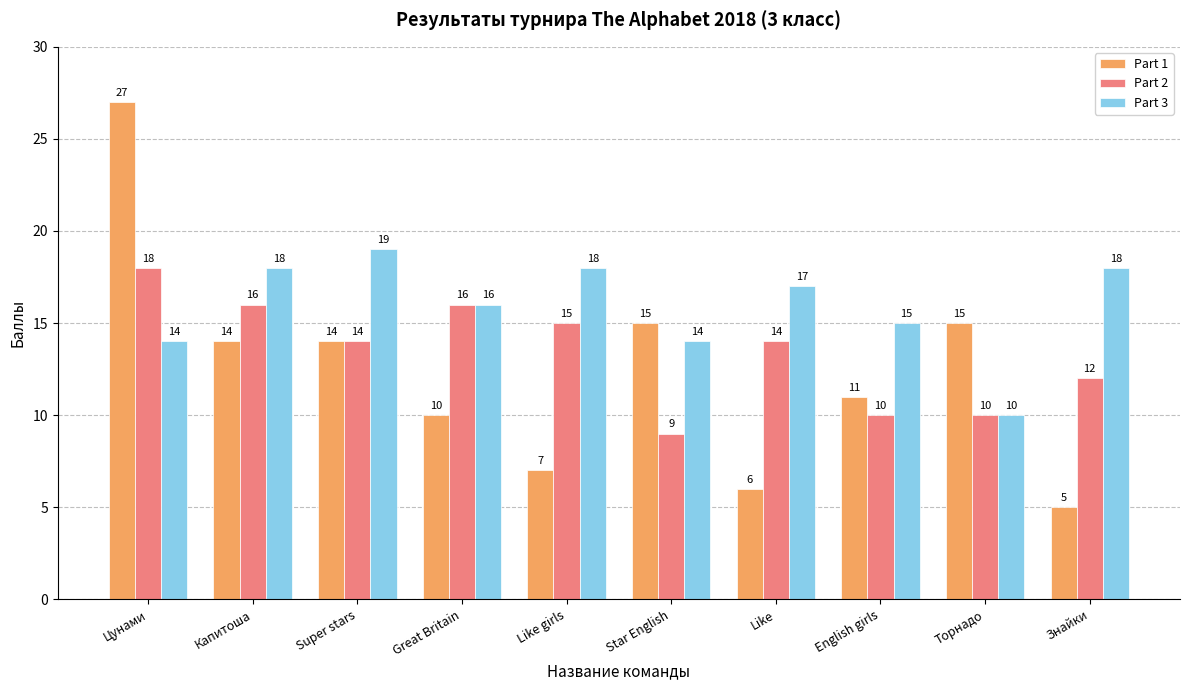

True or false: Part 2 has a value of 4 at Star English.

False